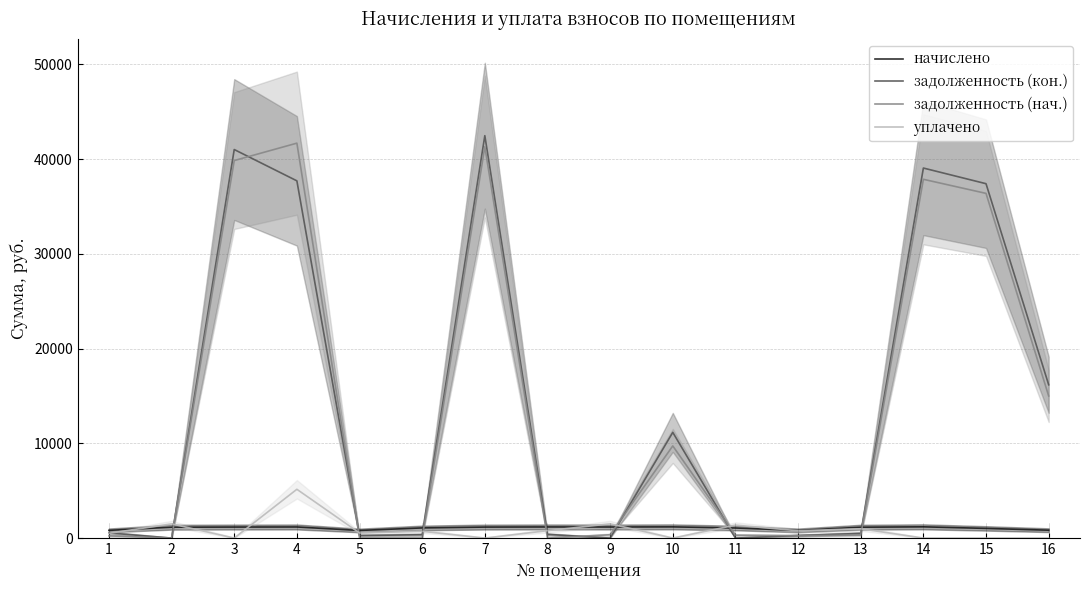

How many data points in задолженность (кон.) are above 544?

8